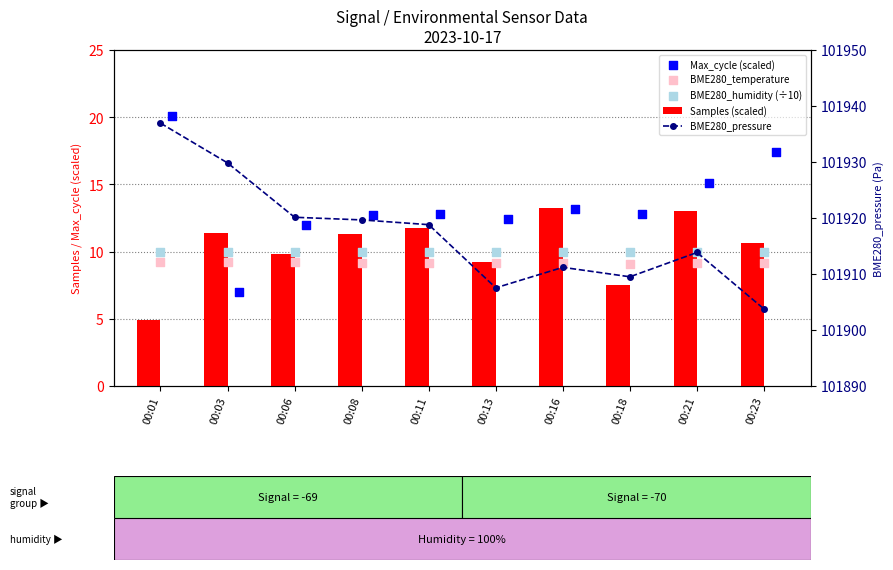

Which series reaches the maximum Y coordinate?

BME280_pressure